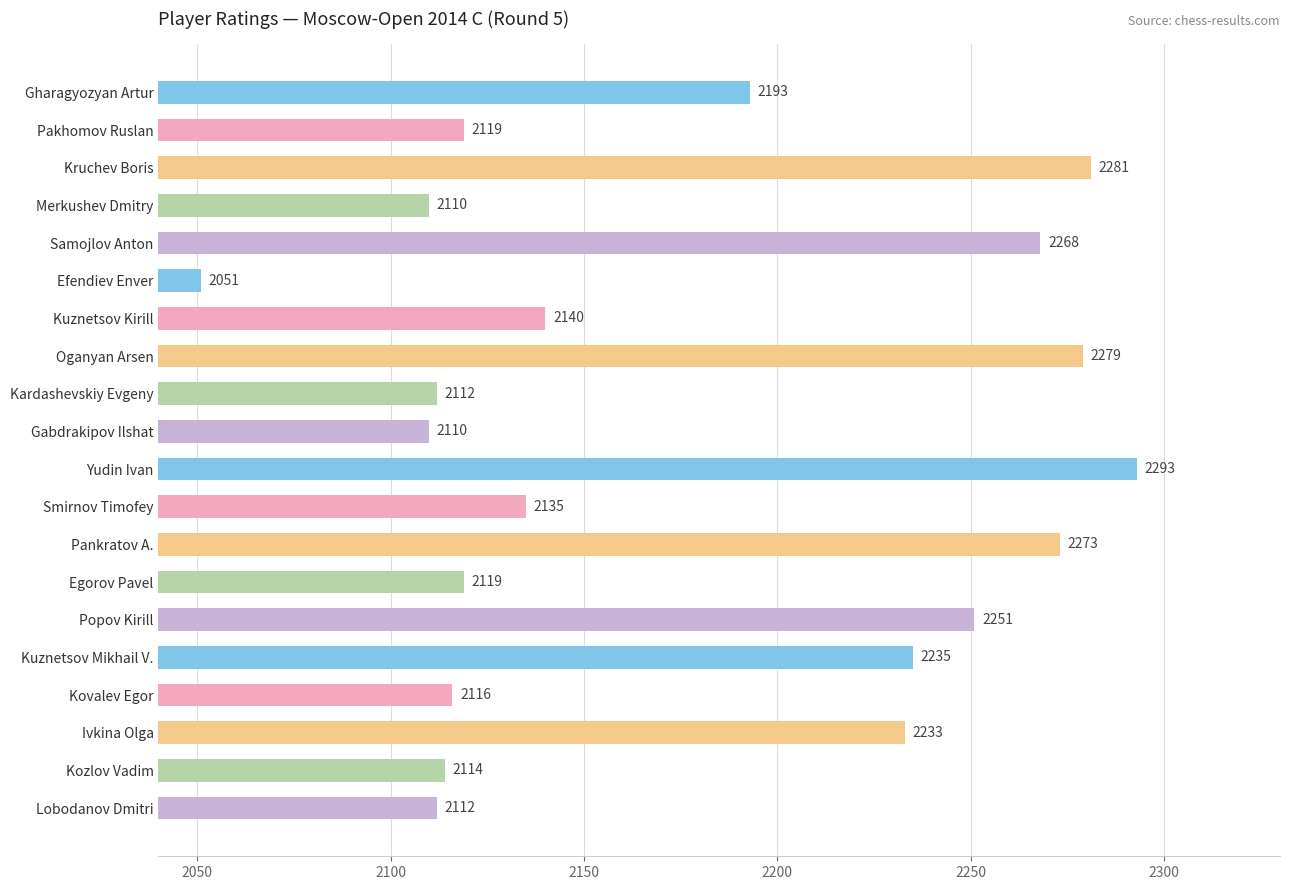

Count the number of data series in this chart.

1